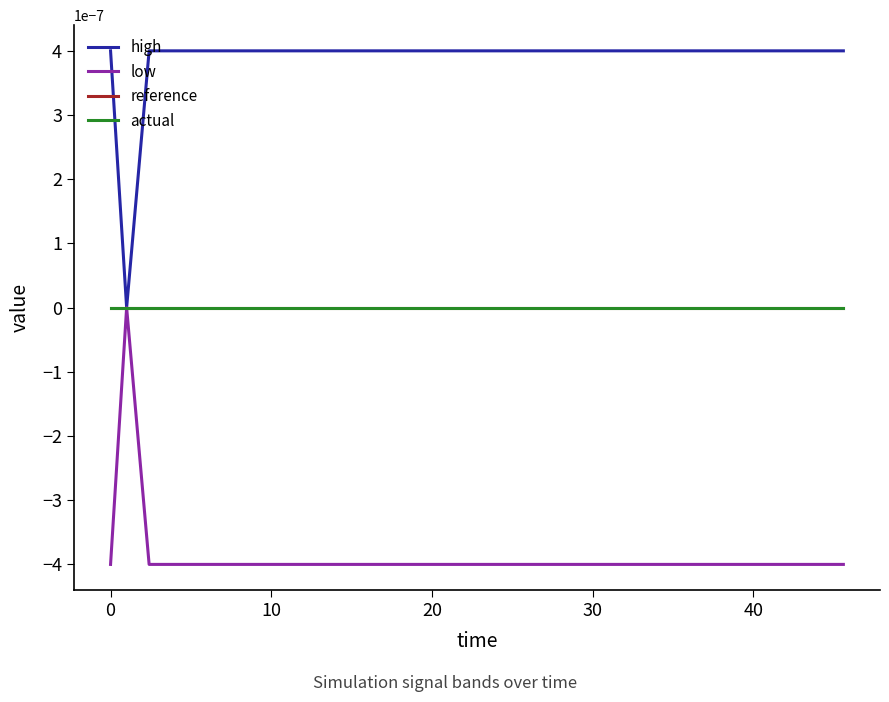

Does the chart display data point markers on the line(s)?

No